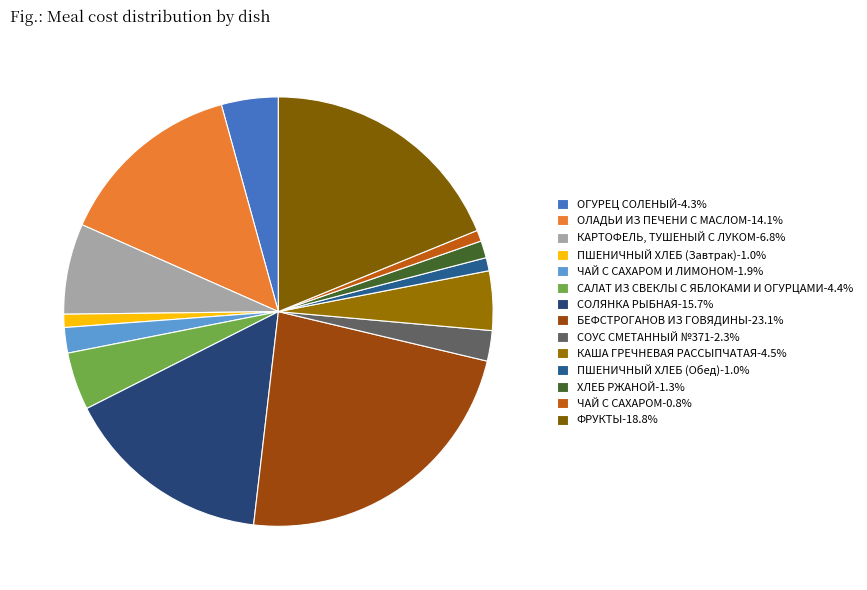

Rank the categories by value from highest to lowest.

БЕФСТРОГАНОВ ИЗ ГОВЯДИНЫ, ФРУКТЫ, СОЛЯНКА РЫБНАЯ, ОЛАДЬИ ИЗ ПЕЧЕНИ С МАСЛОМ, КАРТОФЕЛЬ, ТУШЕНЫЙ С ЛУКОМ, КАША ГРЕЧНЕВАЯ РАССЫПЧАТАЯ, САЛАТ ИЗ СВЕКЛЫ С ЯБЛОКАМИ И ОГУРЦАМИ, ОГУРЕЦ СОЛЕНЫЙ, СОУС СМЕТАННЫЙ №371, ЧАЙ С САХАРОМ И ЛИМОНОМ, ХЛЕБ РЖАНОЙ, ПШЕНИЧНЫЙ ХЛЕБ (Завтрак), ПШЕНИЧНЫЙ ХЛЕБ (Обед), ЧАЙ С САХАРОМ